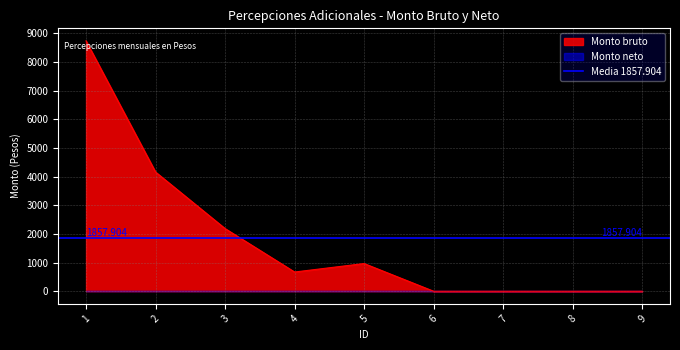

Where does the data first go above 670?

1